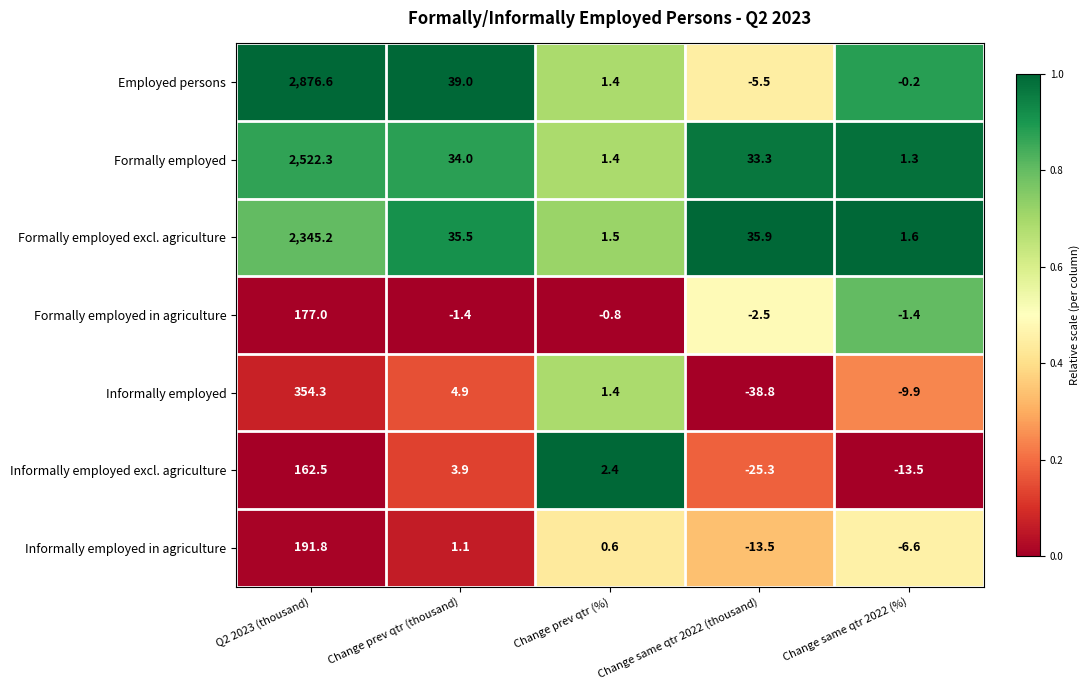

The Formally employed in agriculture series shows -1.1 at Change prev qtr (%). True or false?

False